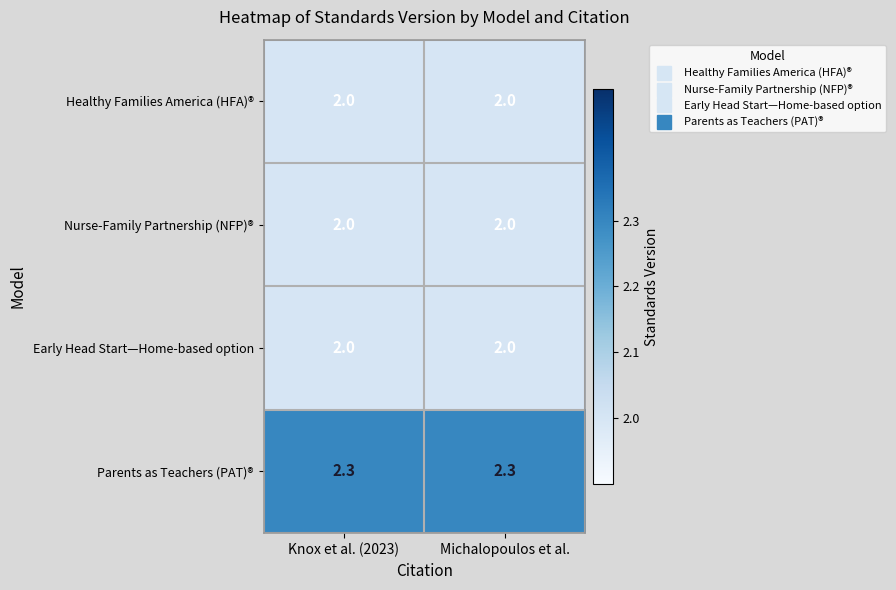

Reading right to left, what are all the values shown in this chart?

Healthy Families America (HFA)®: Michalopoulos et al.=2.0	Knox et al. (2023)=2.0
Nurse-Family Partnership (NFP)®: Michalopoulos et al.=2.0	Knox et al. (2023)=2.0
Early Head Start—Home-based option: Michalopoulos et al.=2.0	Knox et al. (2023)=2.0
Parents as Teachers (PAT)®: Michalopoulos et al.=2.3	Knox et al. (2023)=2.3